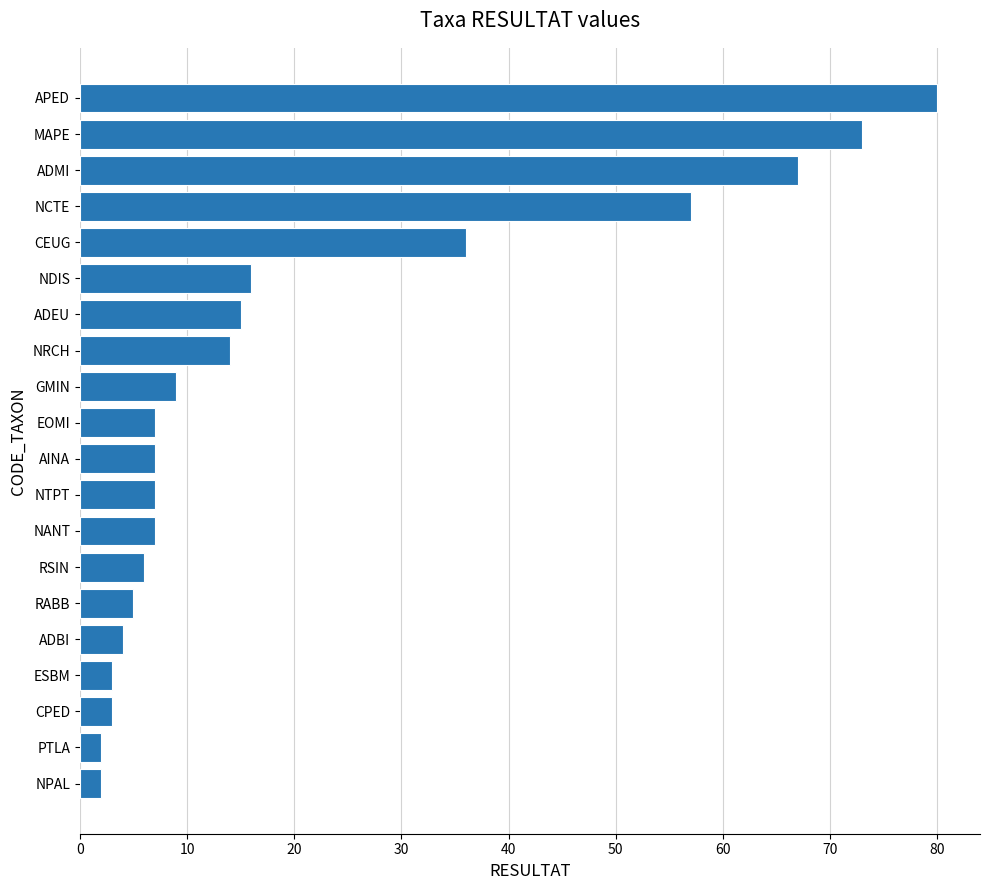

The chart shows a value of 106 at MAPE. True or false?

False